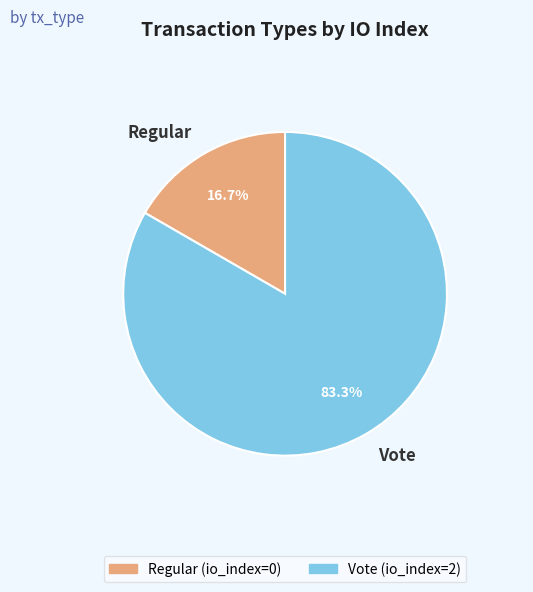

To the nearest percent, what is the difference between the Regular and Vote slice percentages?

67%